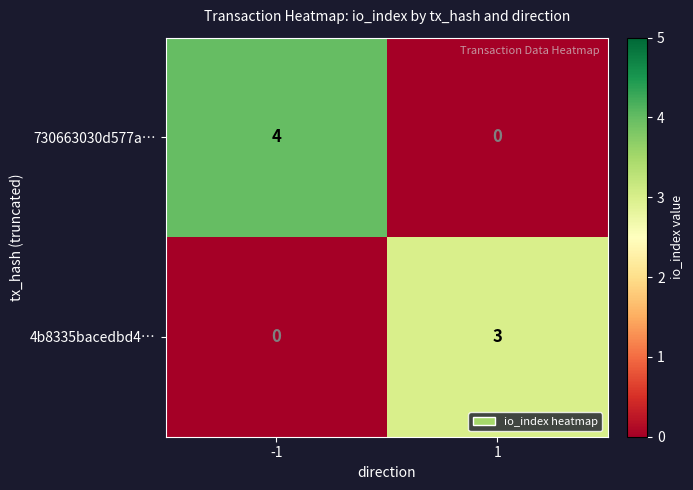

How many distinct data groups are displayed?

2